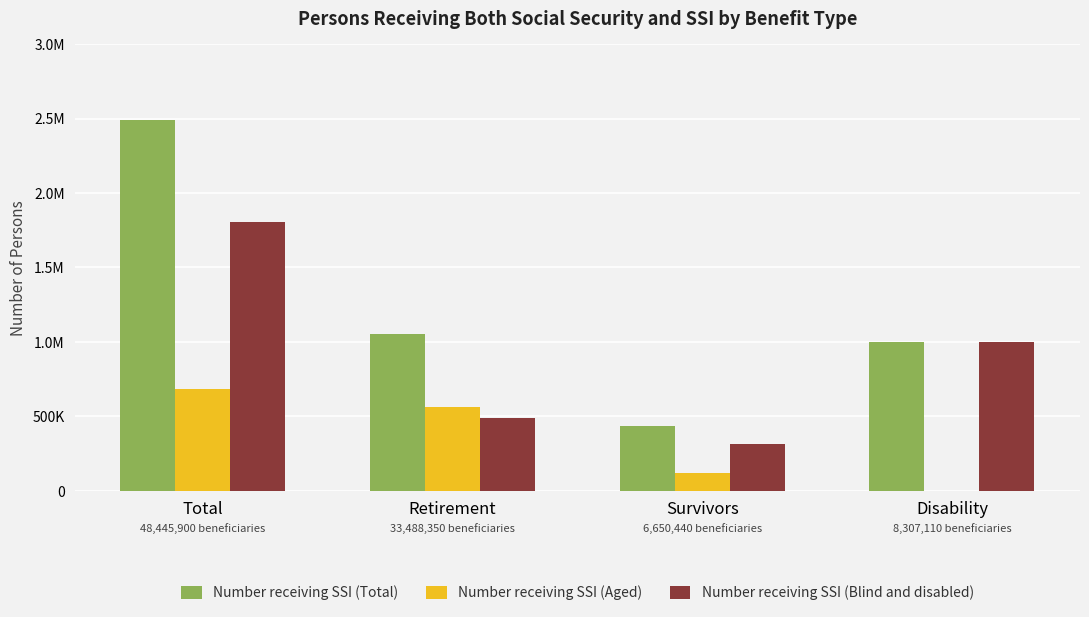

What is the total value across all series at Retirement?

2110380